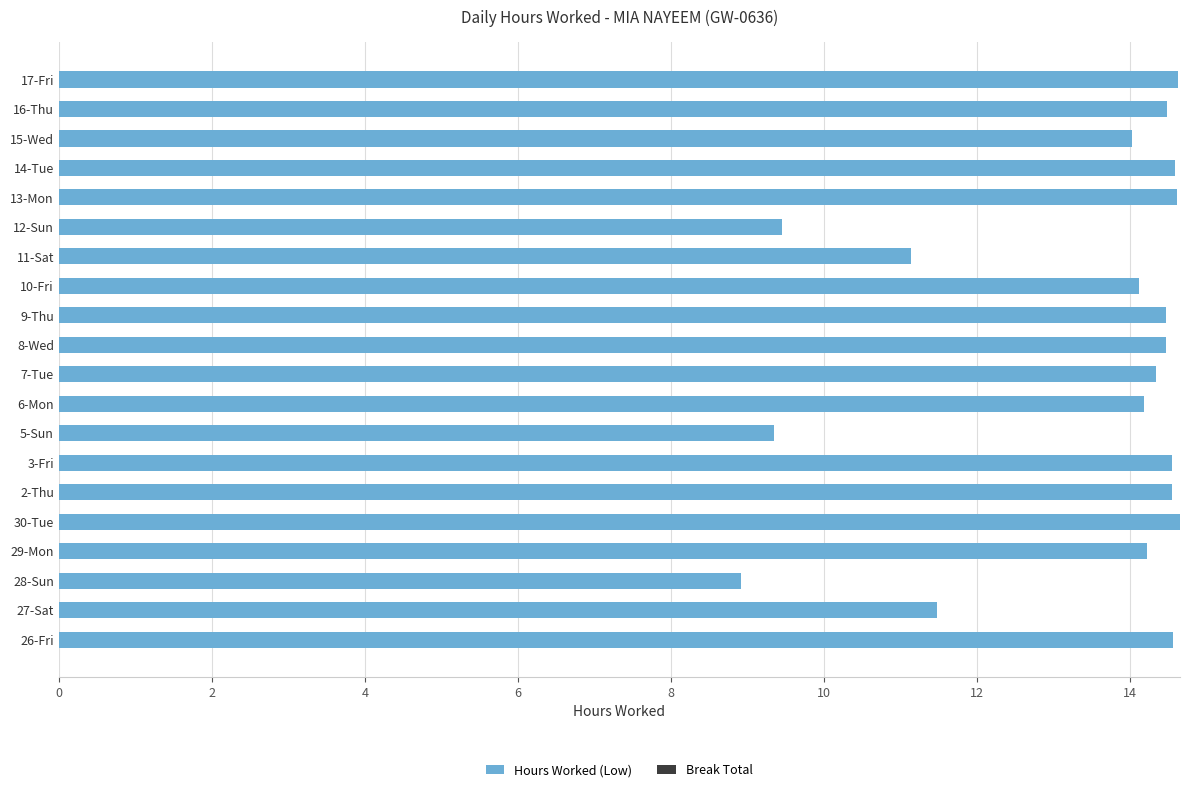

The chart shows a value of 19.6 at 7-Tue. True or false?

False